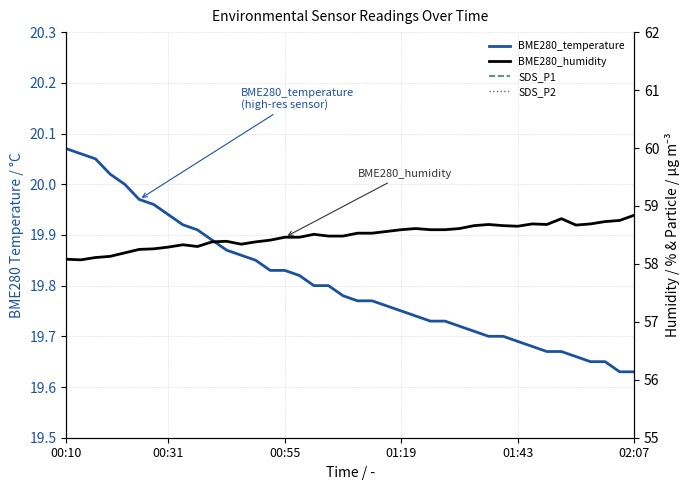

Rank the categories by SDS_P1 value from lowest to highest.

33, 27, 32, 35, 37, 23, 34, 38, 39, 18, 25, 20, 16, 22, 28, 01:19, 12, 29, 30, 31, 17, 9, 6, 7, 00:31, 13, 19, 26, 15, 14, 21, 00:10, 10, 11, 36, 00:55, 02:07, 01:43, 24, 8